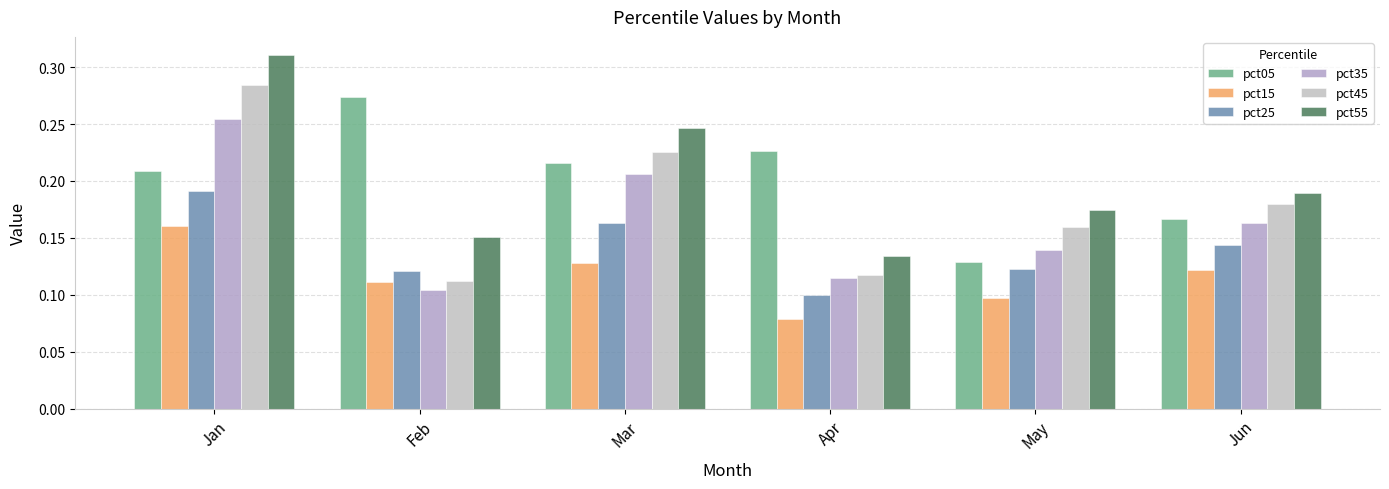

How many bars are there in each group?

6